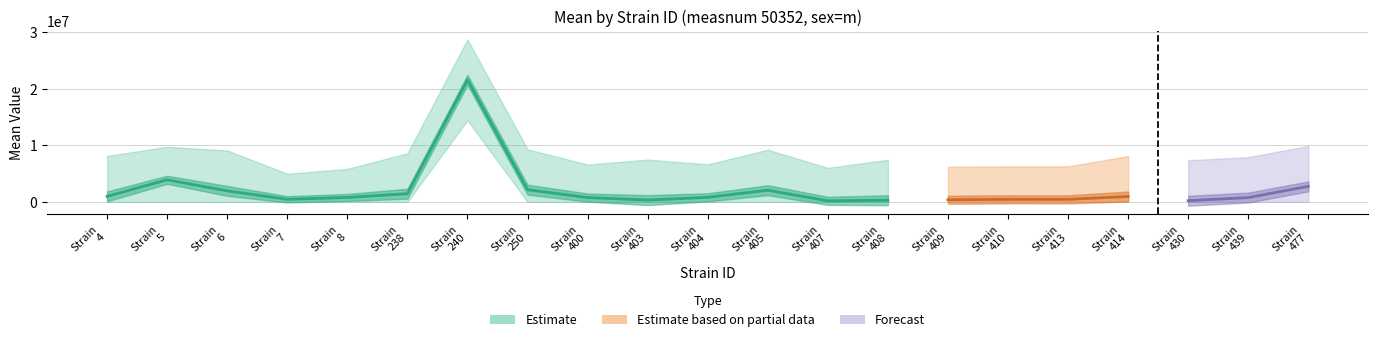

Where is the first local maximum for sem?

6